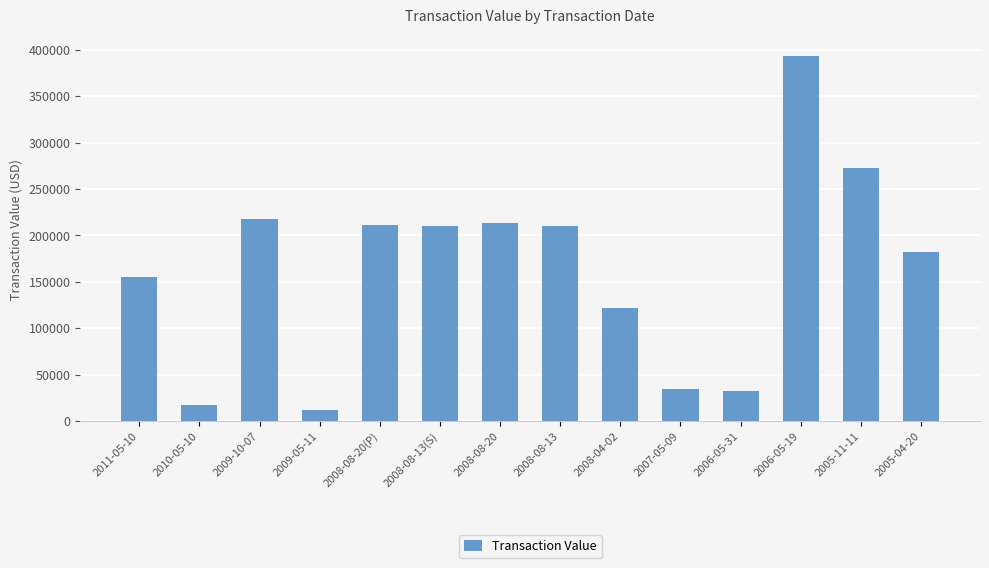

What is the difference between the maximum and minimum values?

381616